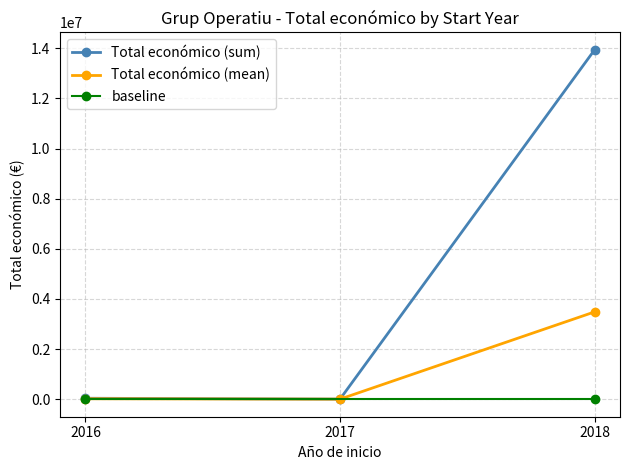

How many data points in Total económico (mean) are less than 19904?

1